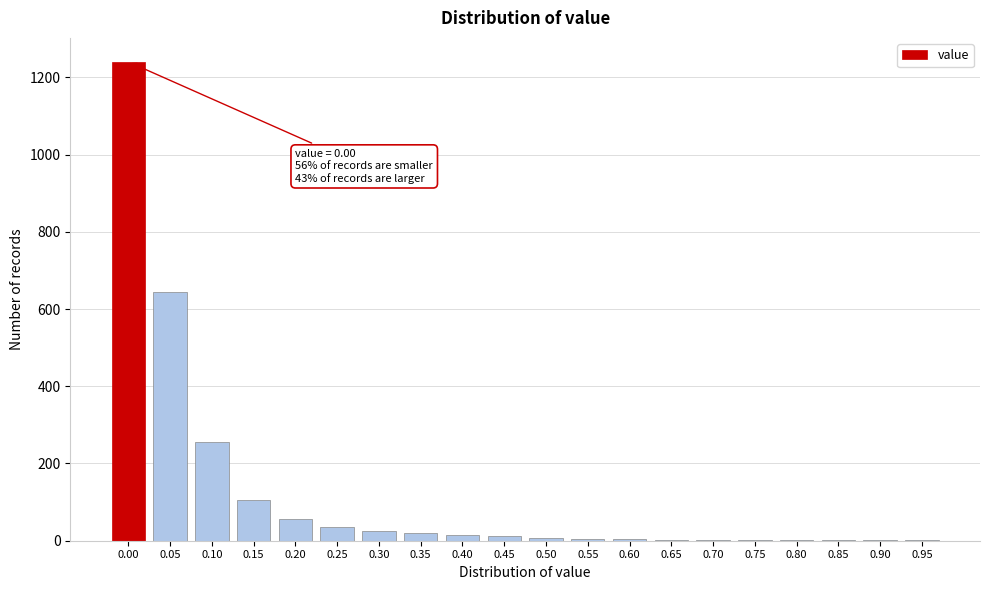

What is the sum of all values?

2441